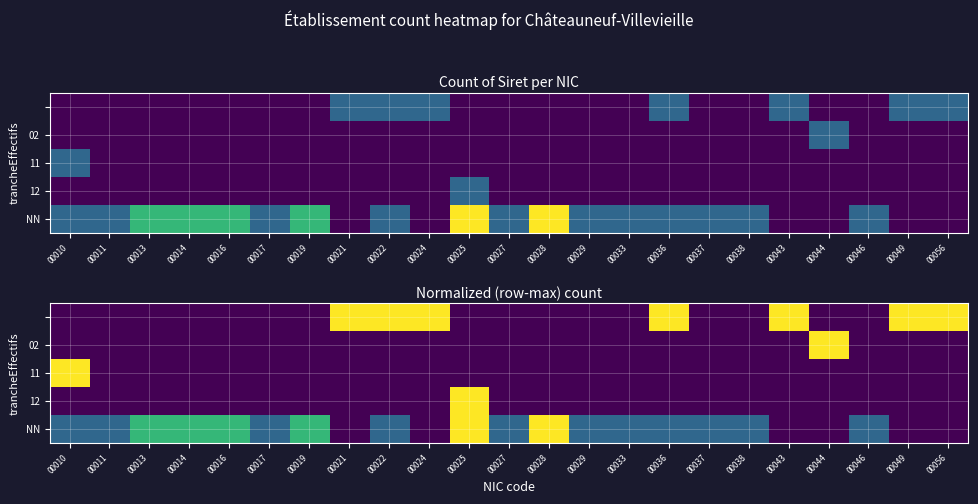

How many distinct data groups are displayed?

5